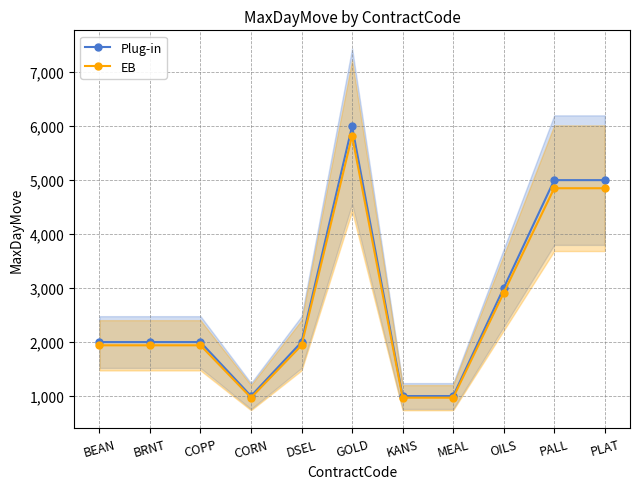

Does the chart have visible grid lines?

Yes